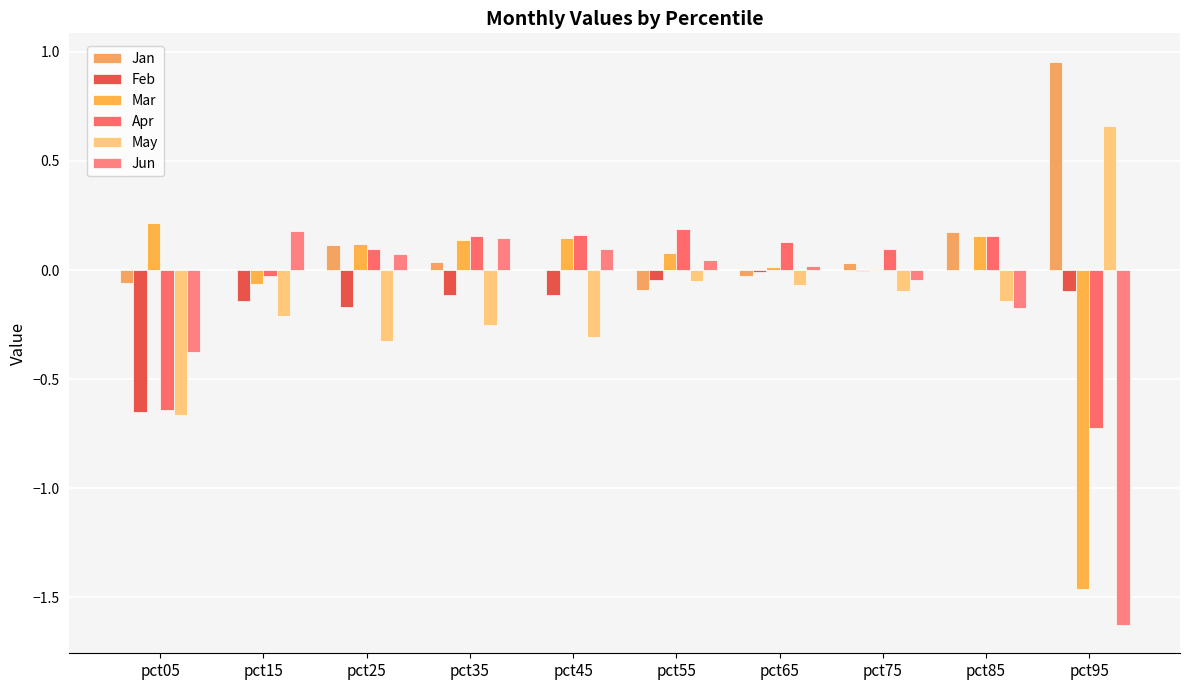

The value of May at pct15 is -0.2. True or false?

True